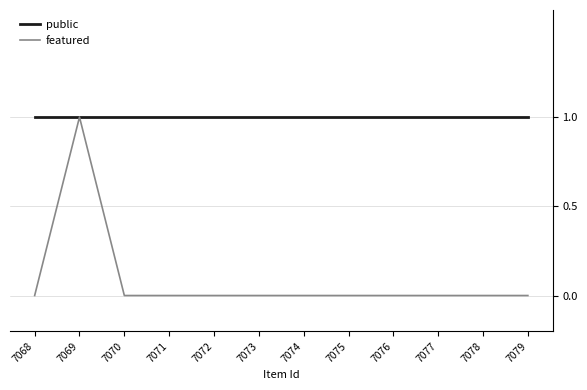

Is the value of public at 7073 greater than the value of featured at 7068?

Yes